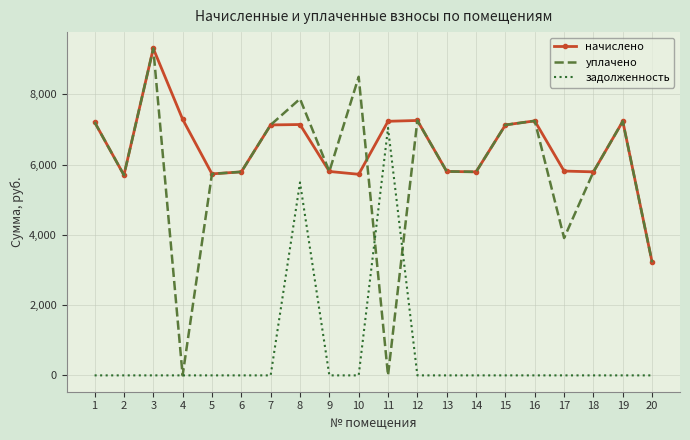

Which series has the largest total across all categories?

начислено